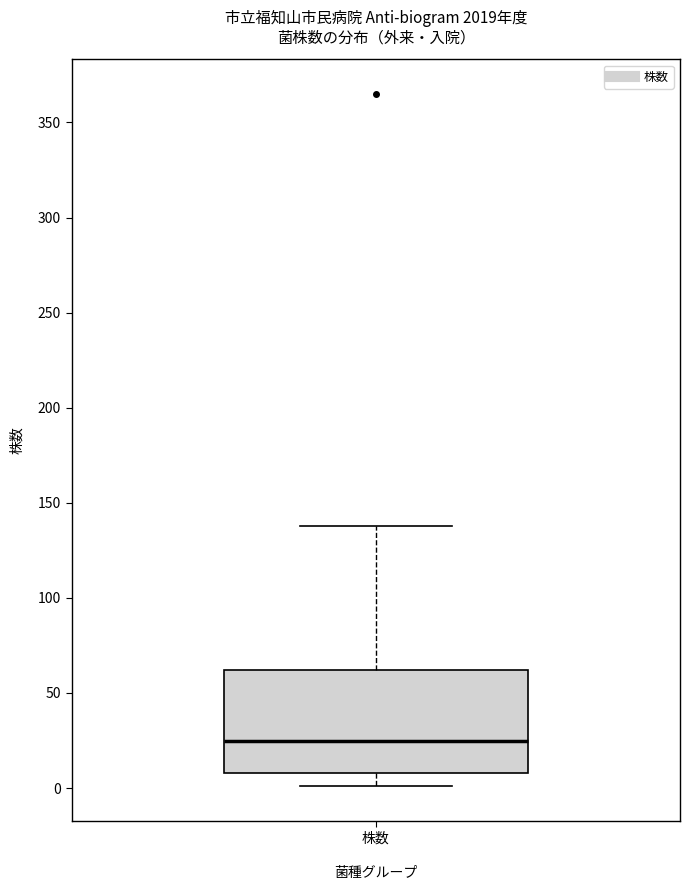

Where is the lower edge of the box for 株数 on the y-axis? The values are not printed on the chart, so give them approximately, as read against the axis.

10